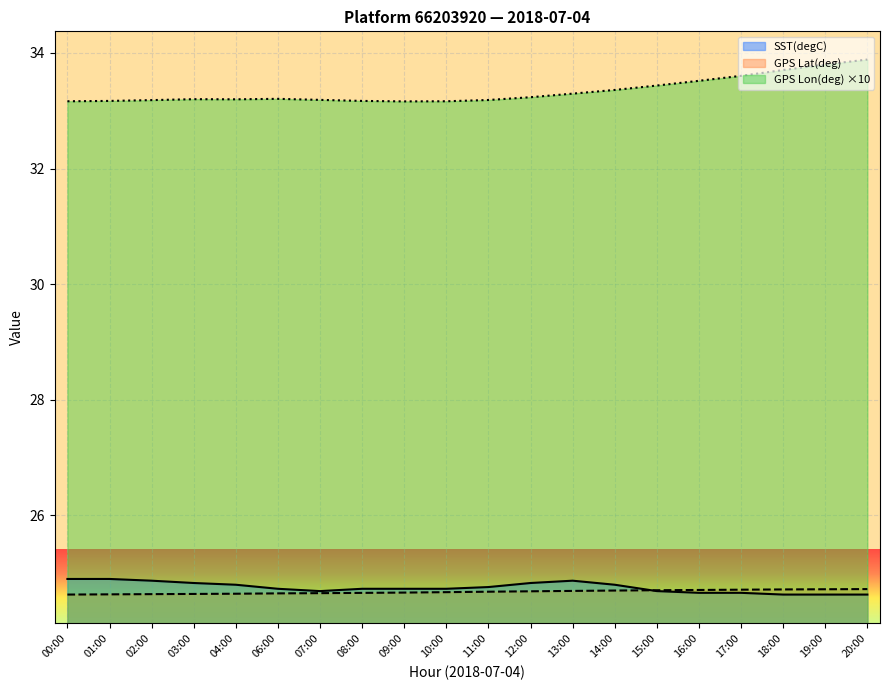

What is the difference between the highest and lowest values at 14:00?

8.7